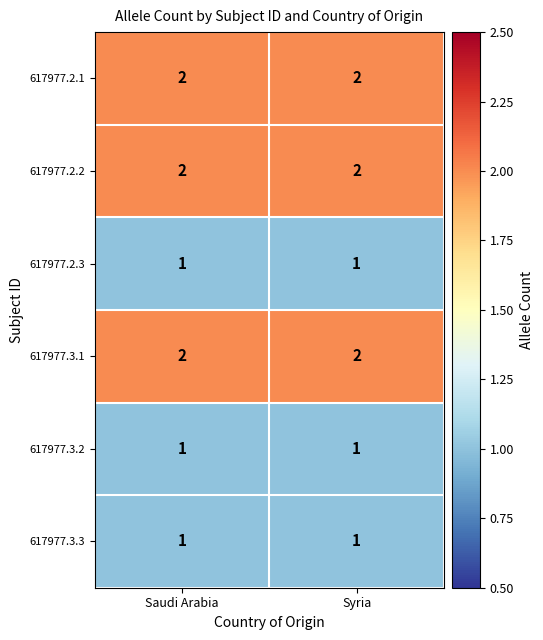

What is the sum of the 617977.2.1 values at Saudi Arabia and Syria?

4